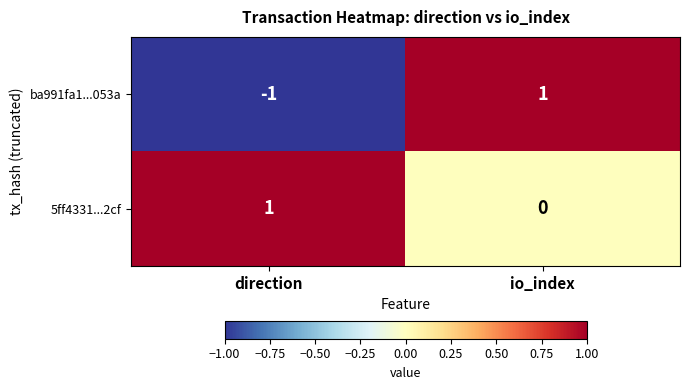

Reading left to right, extract all data points from this chart.

ba991fa1...053a: direction=-1	io_index=1
5ff4331...2cf: direction=1	io_index=0